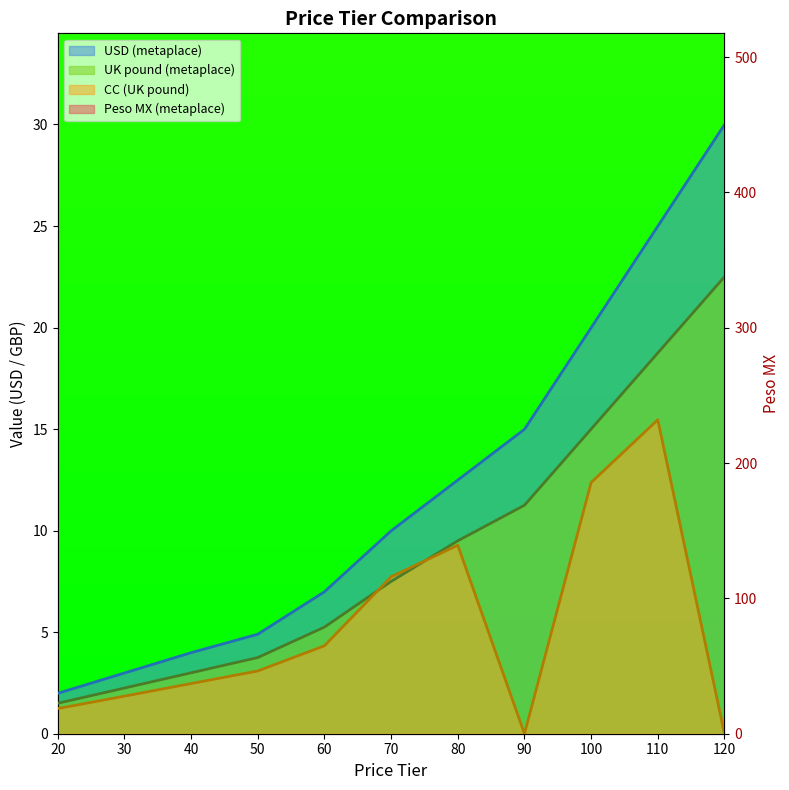

What is the difference between the maximum and minimum values in the Peso MX (metaplace) series?

420.0